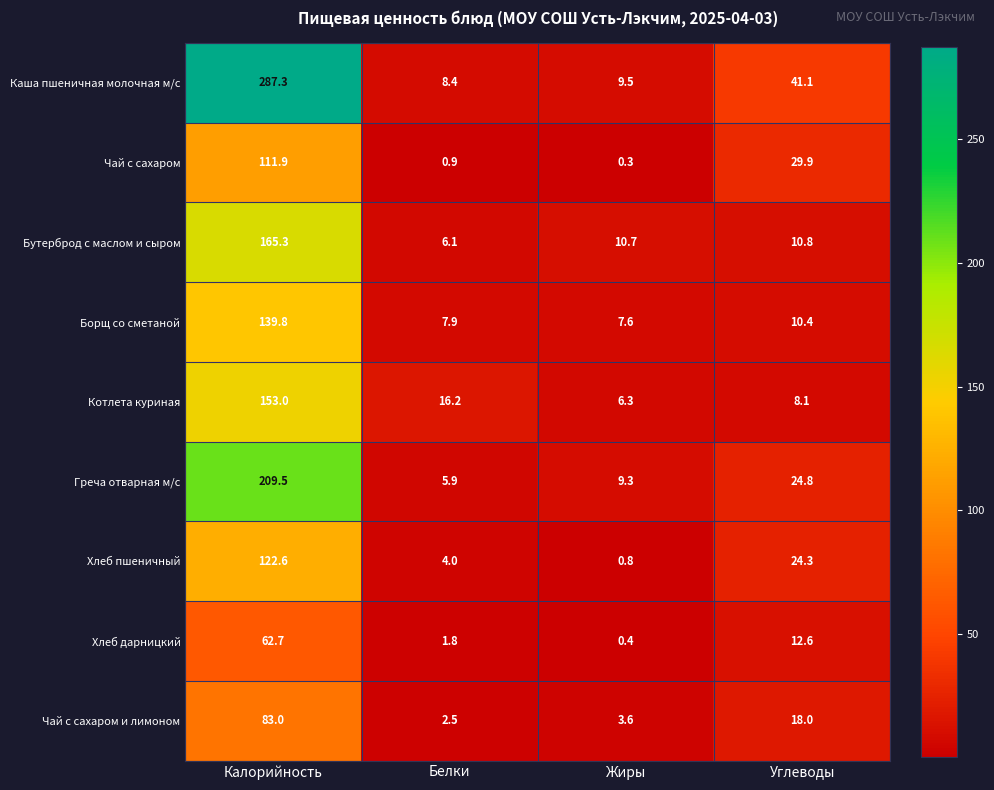

How many values in the Чай с сахаром и лимоном series are below 18?

2